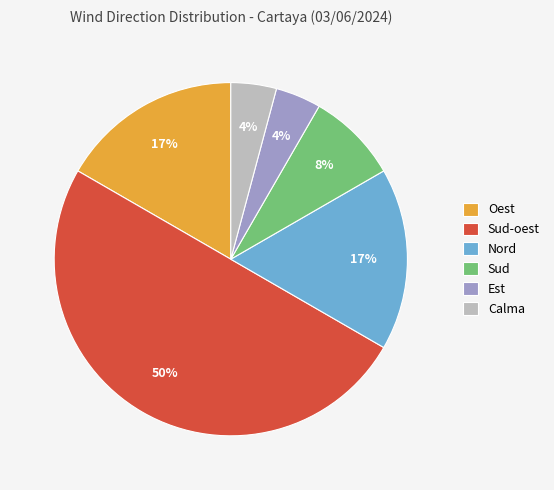

What percentage is the Oest slice, to the nearest percent?

17%